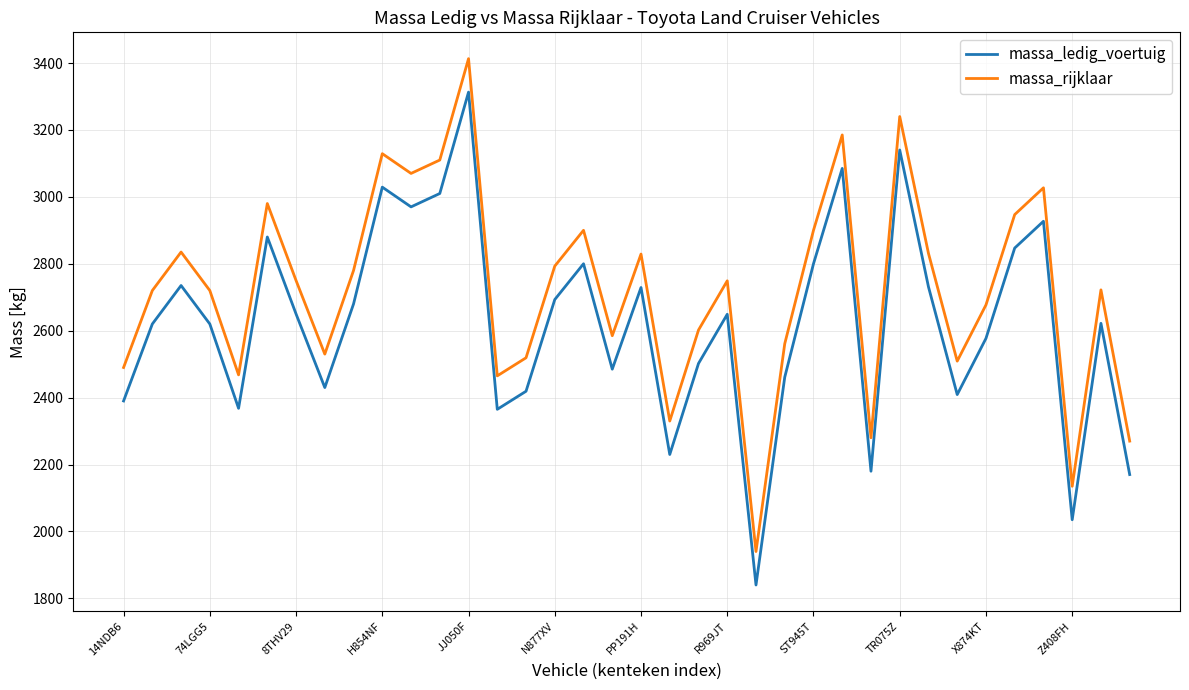

List the series in order of their peak value, lowest first.

massa_ledig_voertuig, massa_rijklaar